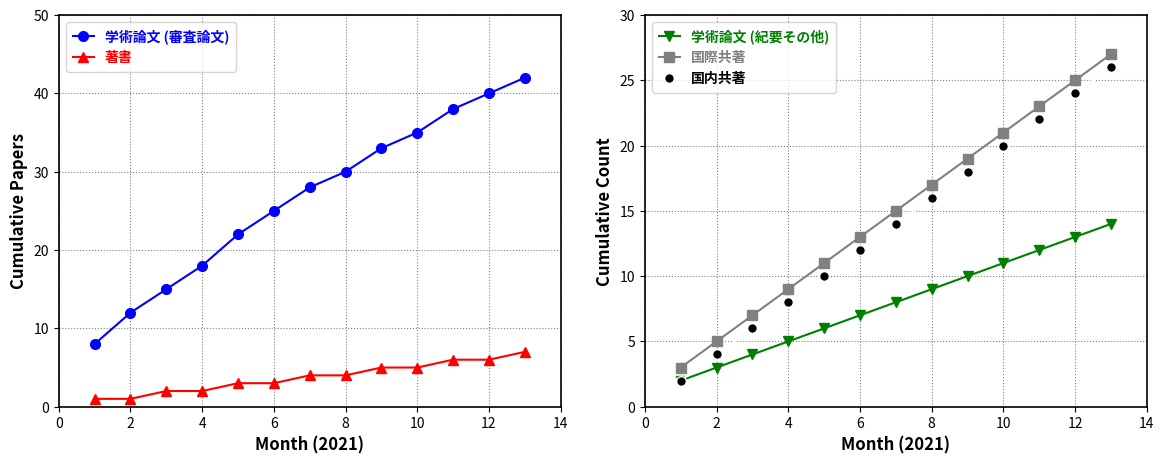

True or false: 学術論文 (審査論文) has more than 0 interior local peaks.

False